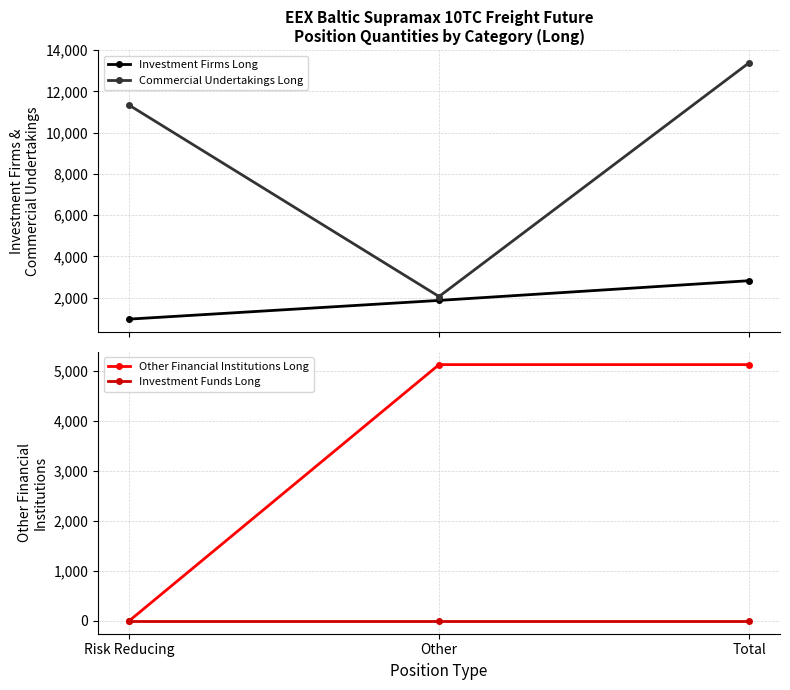

At which label is Investment Funds Long closest to 0?

Risk Reducing